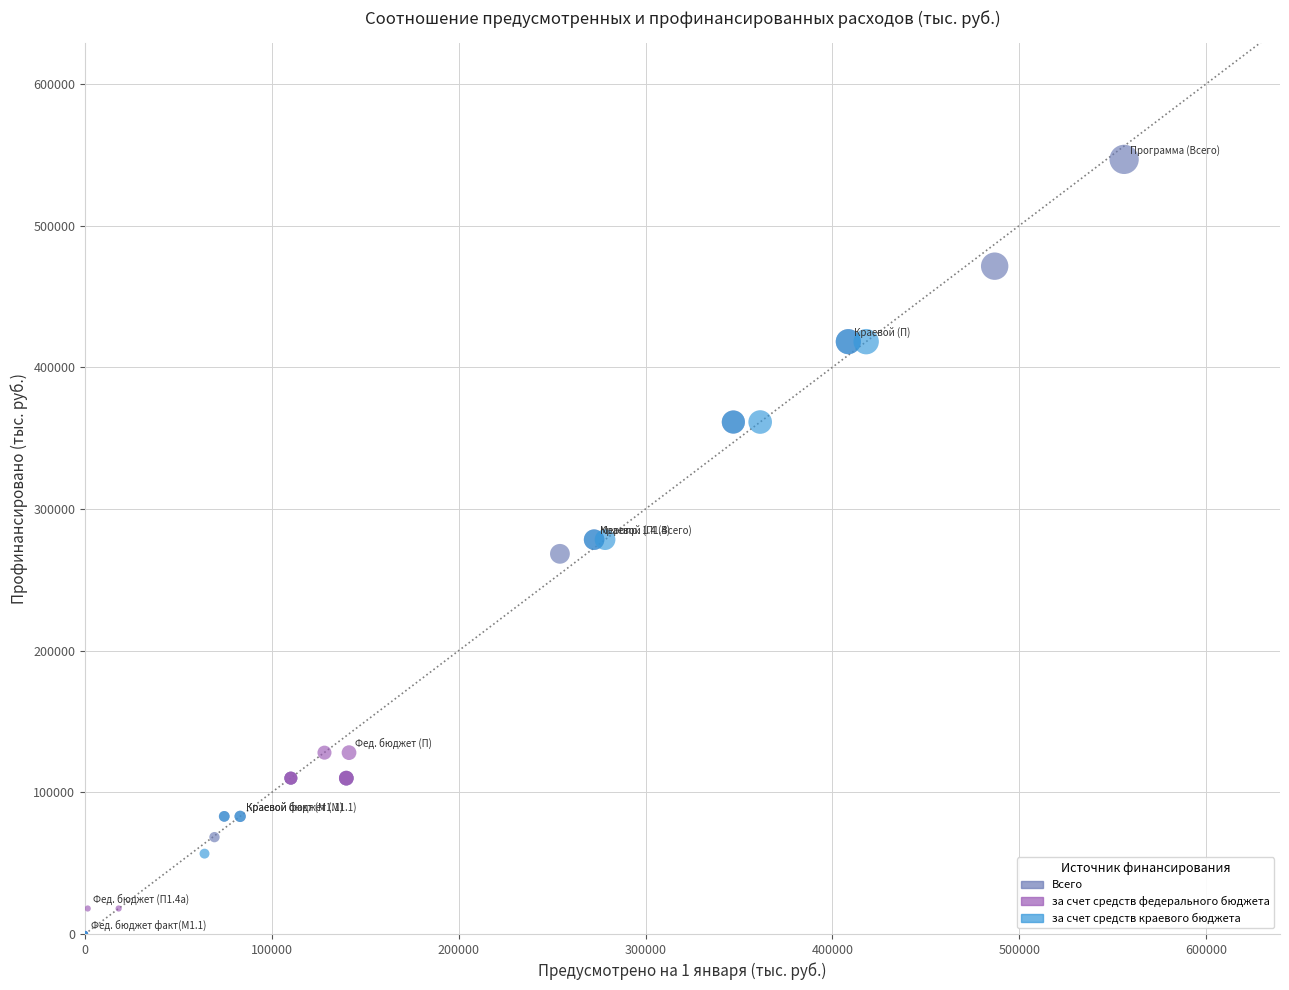

Which series has the largest Y range (max minus min)?

Всего